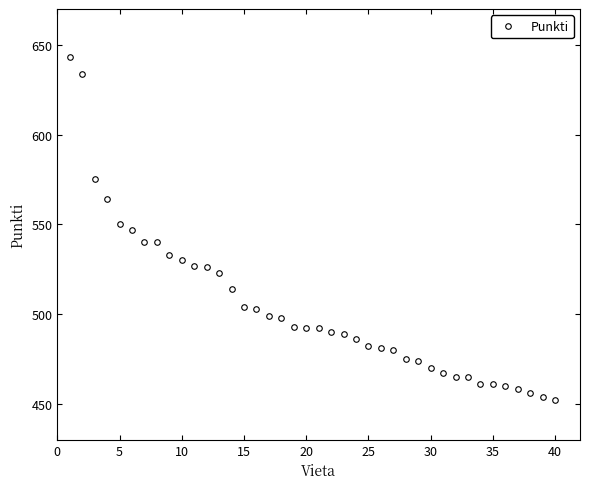

What is the difference between the maximum and minimum values?

191